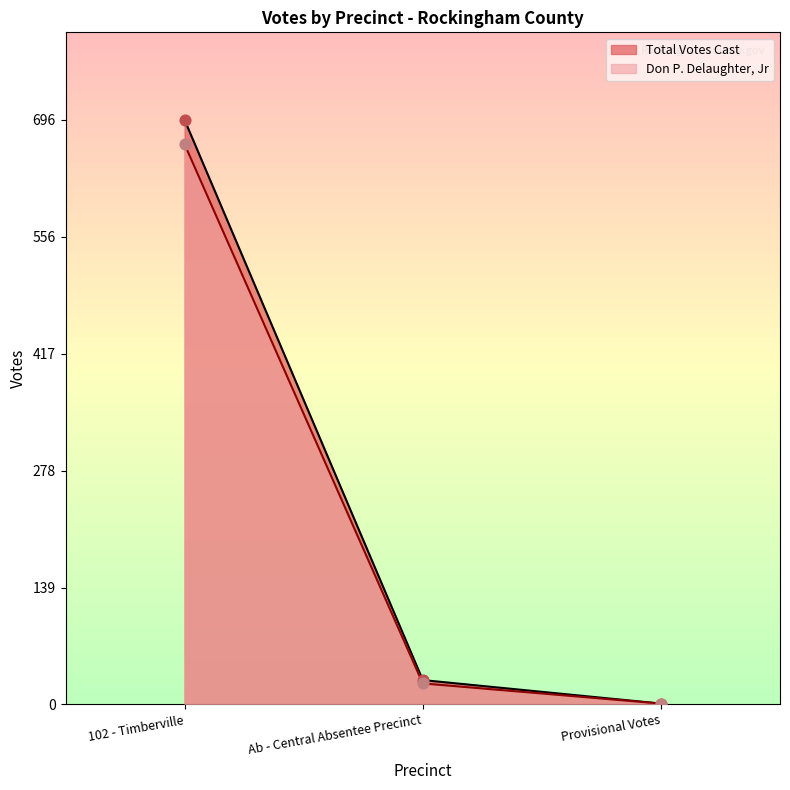

What are all the series names shown in the legend?

Total Votes Cast, Don P. Delaughter, Jr